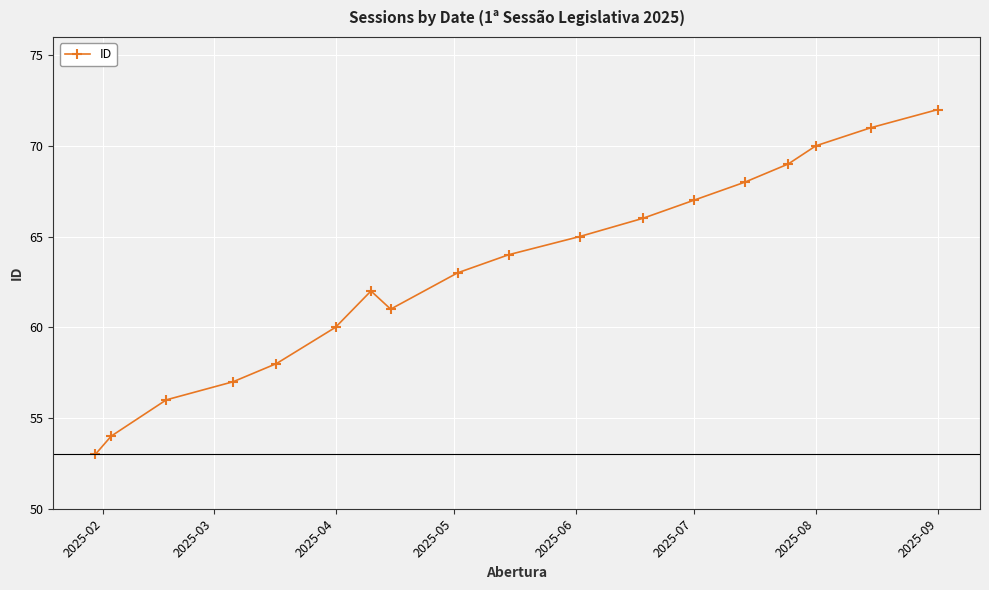

What is the value of the 18th point from the left?

72